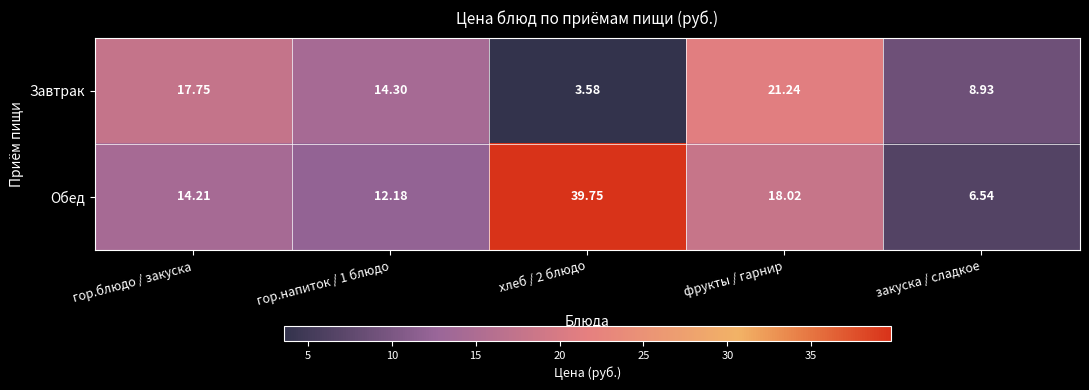

What is the difference between the highest and lowest values at фрукты / гарнир?

3.2